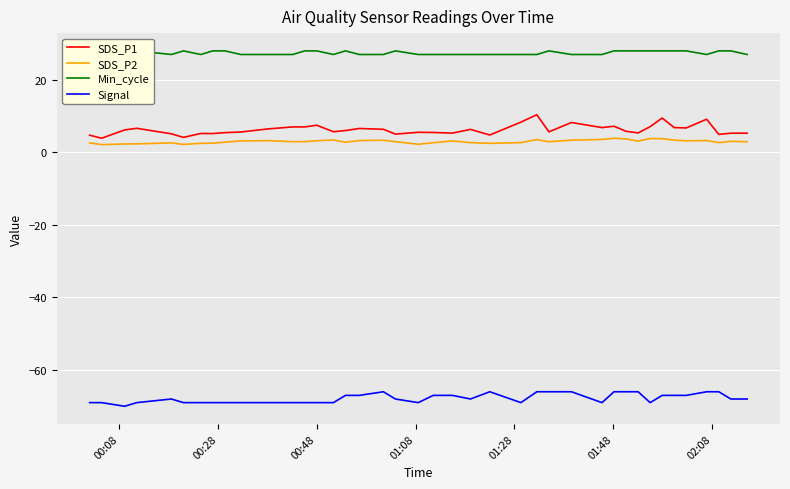

True or false: SDS_P1 and Signal cross at least once.

False